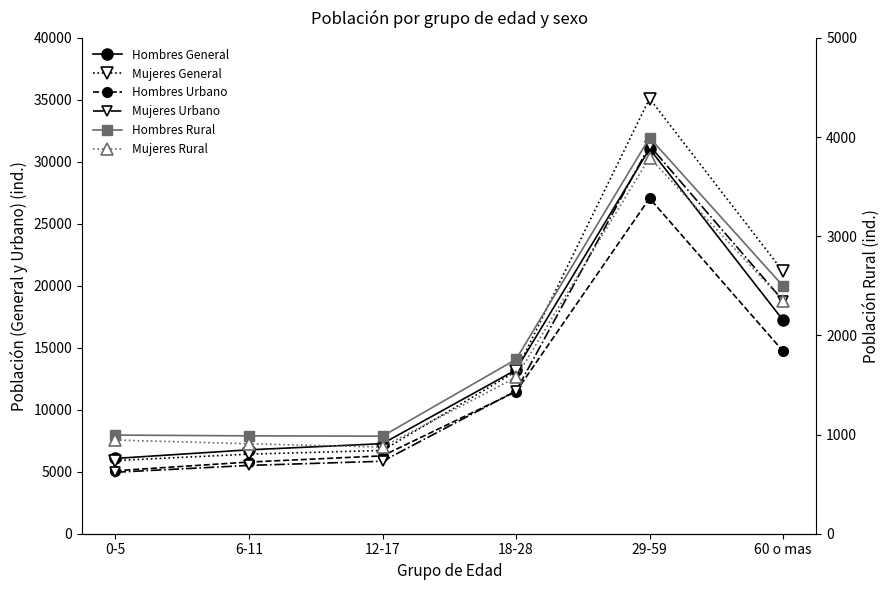

Rank the categories by Mujeres General value from highest to lowest.

29-59, 60 o mas, 18-28, 12-17, 6-11, 0-5